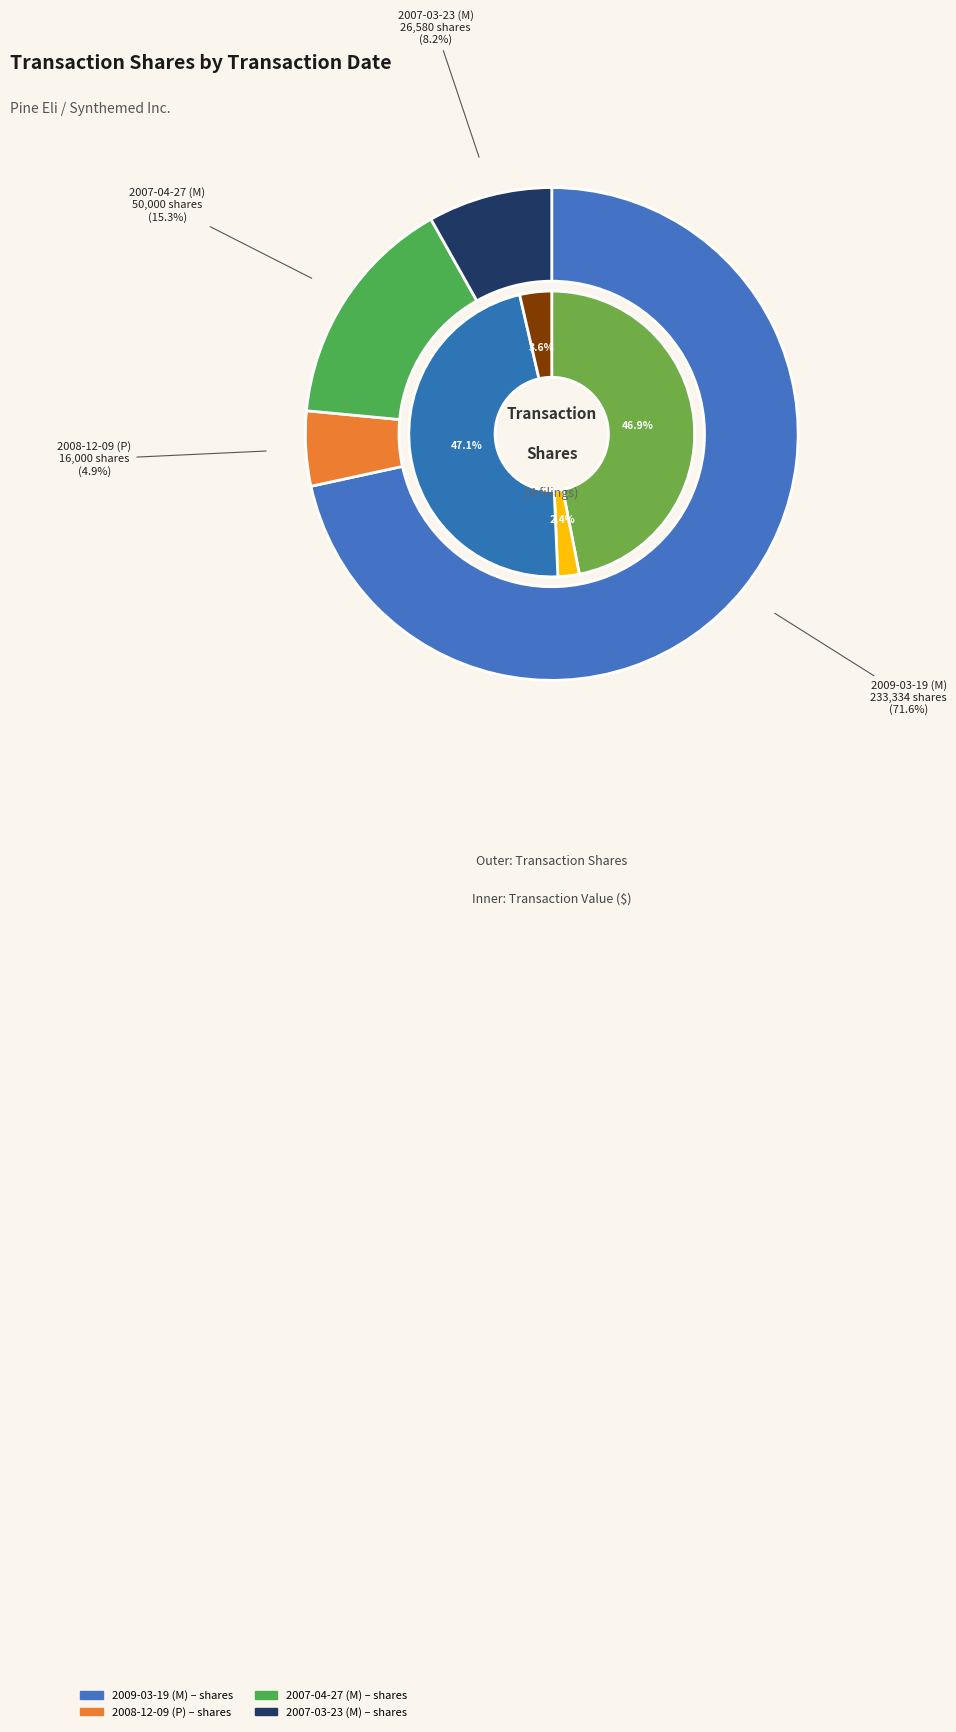

How many segments does this pie chart have?

4